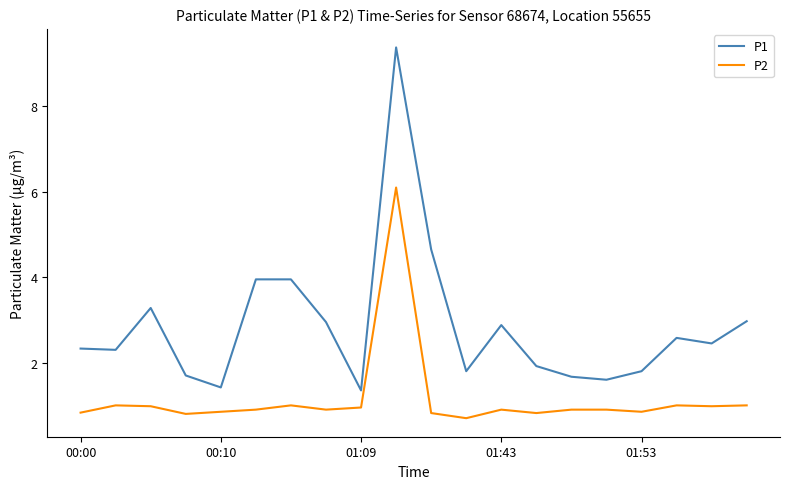

True or false: P1 and P2 intersect in this chart.

False